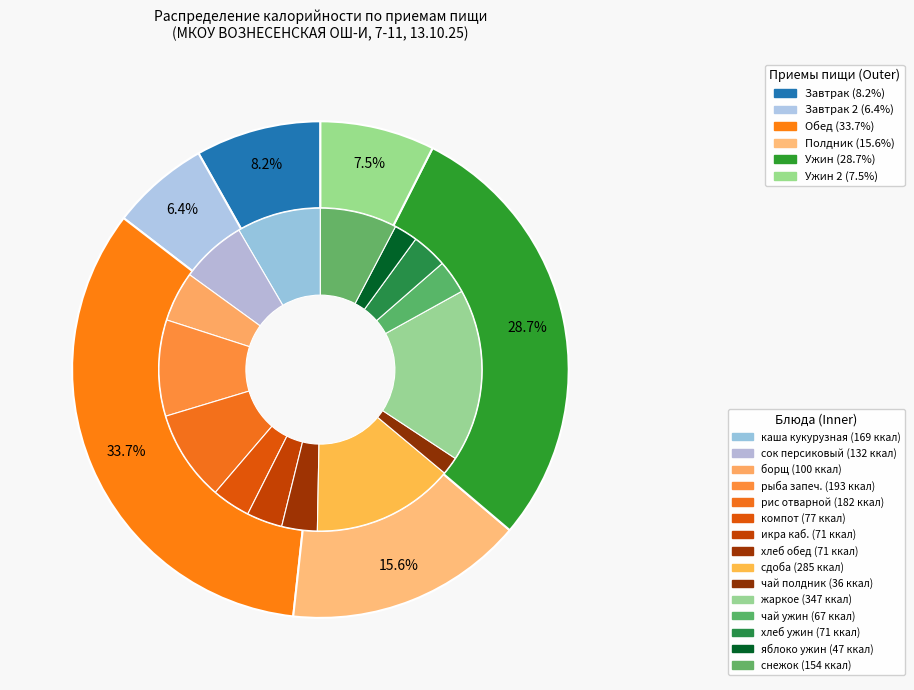

Is it true that Завтрак 2 is 6% of the pie?

True